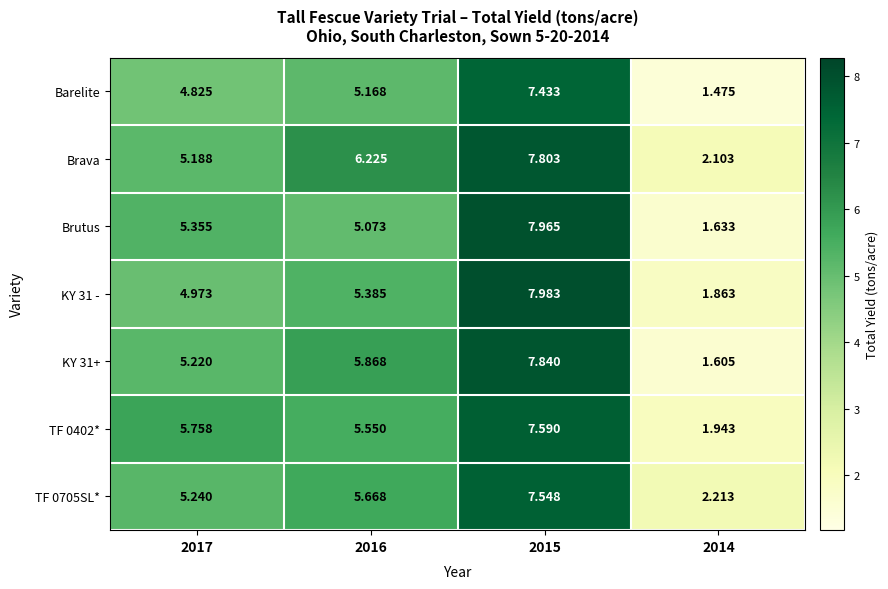

Is the value of TF 0705SL* at 2016 greater than the value of TF 0402* at 2015?

No